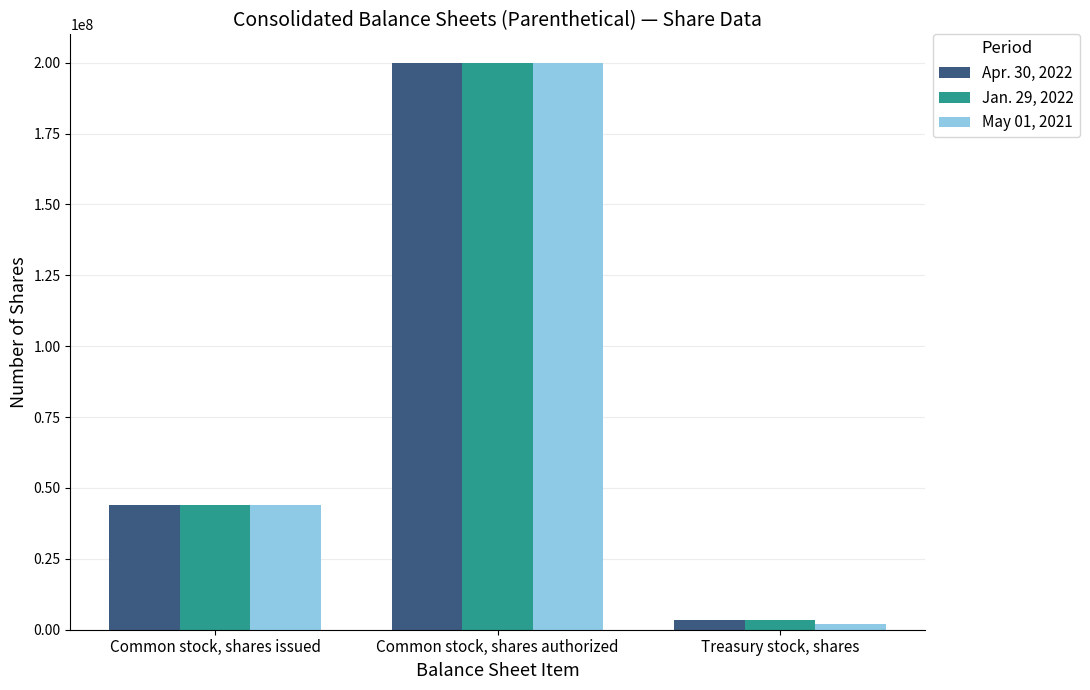

Reading left to right, list all the values displayed in this chart.

Apr. 30, 2022: 44100000	200000000	3400000
Jan. 29, 2022: 44100000	200000000	3500000
May 01, 2021: 44100000	200000000	1900000